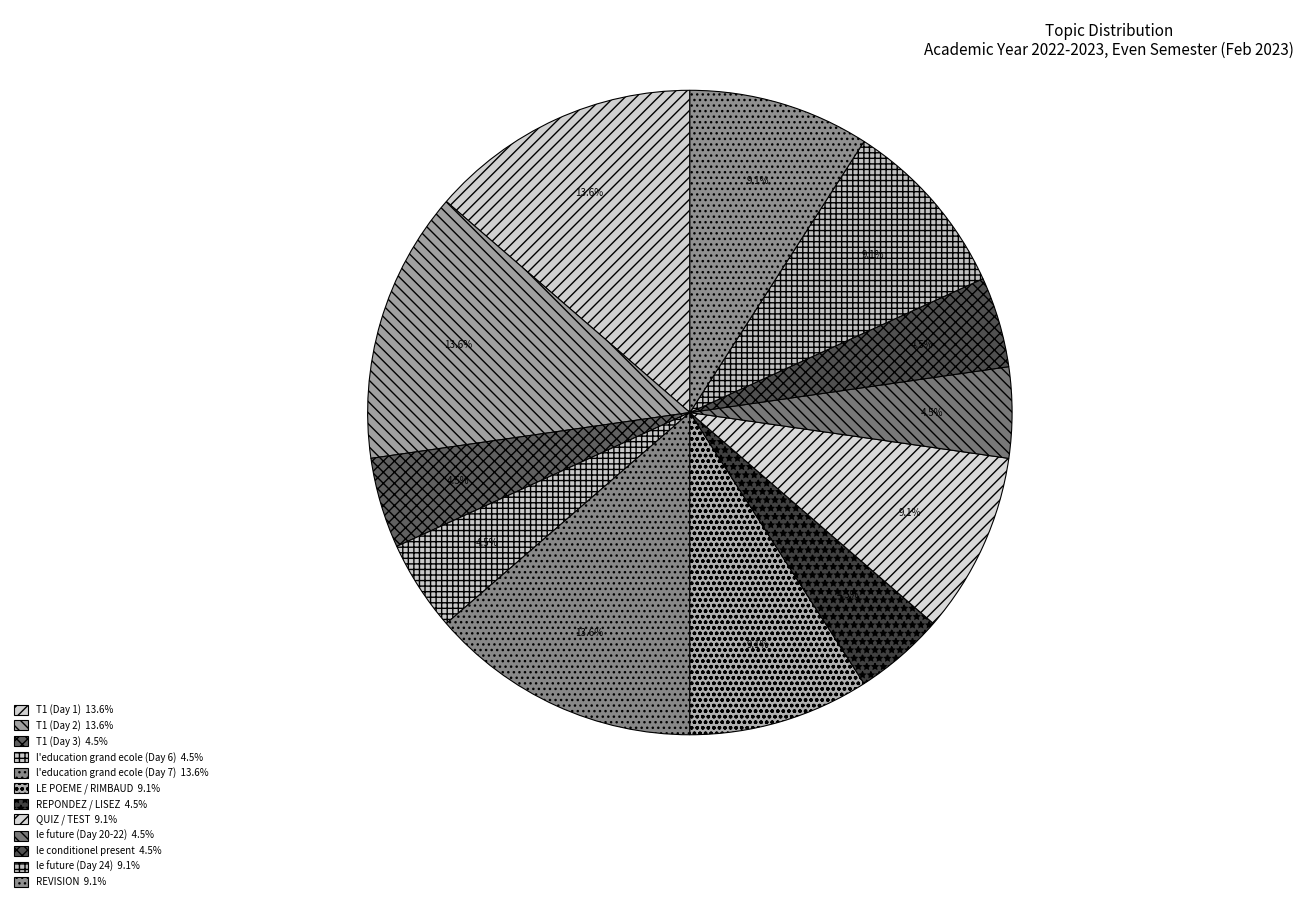

How many slices are in this pie chart?

12